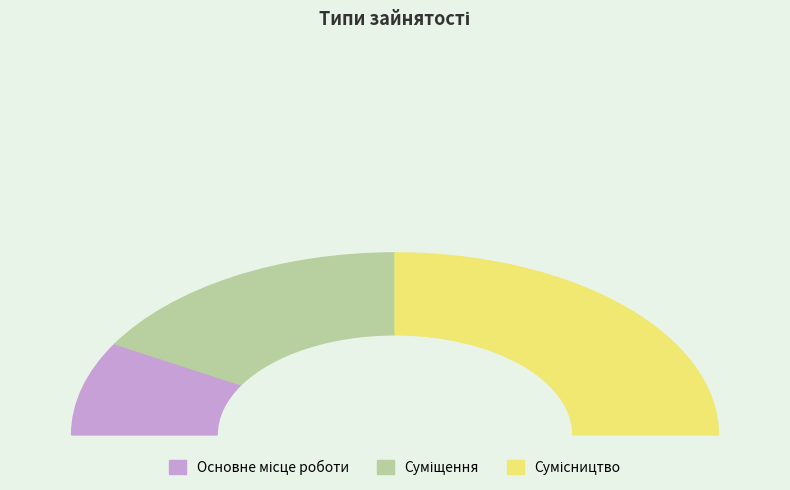

How many segments does this pie chart have?

3